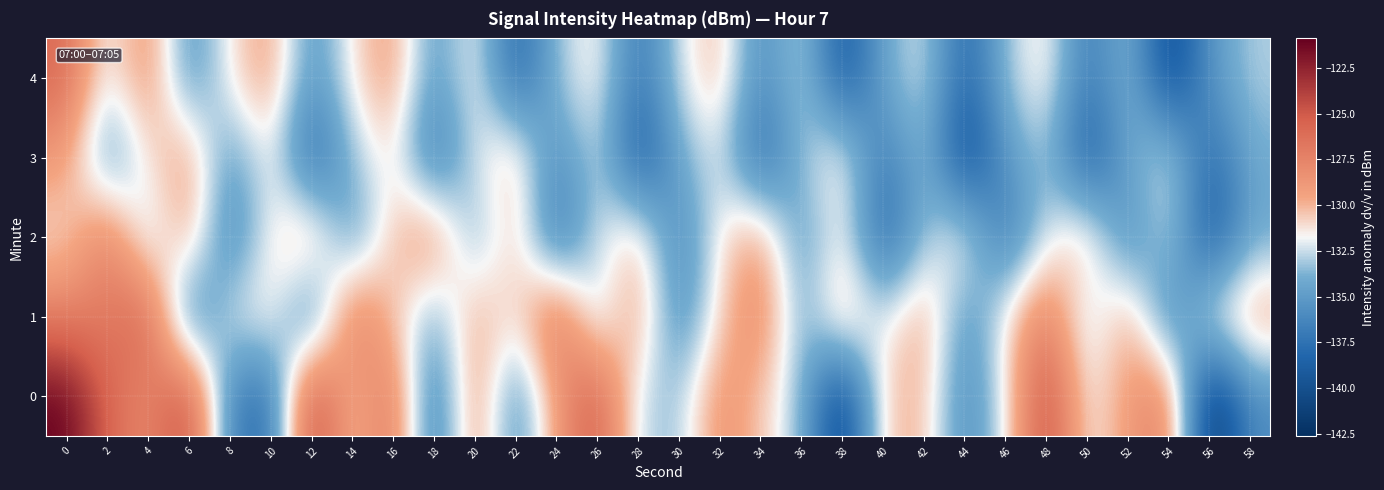

Reading left to right, list all the values displayed in this chart.

0: 0=-120.9	2=-125.6	4=-128.1	6=-123.8	8=-136.7	10=-138.2	12=-123.4	14=-130.8	16=-126.3	18=-137.7	20=-128.0	22=-136.1	24=-129.0	26=-124.8	28=-132.8	30=-133.4	32=-128.2	34=-130.5	36=-133.3	38=-141.7	40=-130.4	42=-129.9	44=-136.3	46=-132.0	48=-123.7	50=-132.0	52=-129.0	54=-127.0	56=-142.6	58=-135.9
1: 0=-127.2	2=-127.3	4=-125.0	6=-137.3	8=-132.0	10=-130.9	12=-137.3	14=-126.4	16=-130.5	18=-134.4	20=-129.3	22=-131.6	24=-125.8	26=-133.5	28=-128.7	30=-136.2	32=-130.9	34=-127.3	36=-134.6	38=-129.2	40=-132.5	42=-128.9	44=-135.7	46=-131.2	48=-126.8	50=-133.5	52=-129.0	54=-136.8	56=-131.3	58=-128.9
2: 0=-131.2	2=-126.8	4=-133.5	6=-129.0	8=-136.8	10=-131.3	12=-128.9	14=-135.7	16=-130.2	18=-127.8	20=-134.5	22=-130.0	24=-137.8	26=-132.3	28=-129.9	30=-136.7	32=-131.2	34=-128.8	36=-135.5	38=-131.0	40=-138.8	42=-133.3	44=-130.9	46=-137.7	48=-132.2	50=-129.8	52=-136.5	54=-132.0	56=-139.8	58=-134.3
3: 0=-128.9	2=-135.7	4=-131.2	6=-128.8	8=-135.5	10=-131.0	12=-138.8	14=-133.3	16=-130.9	18=-137.7	20=-132.2	22=-129.8	24=-136.5	26=-132.0	28=-139.8	30=-134.3	32=-131.9	34=-138.7	36=-133.2	38=-130.8	40=-137.5	42=-133.0	44=-140.8	46=-135.3	48=-132.9	50=-139.7	52=-134.2	54=-131.8	56=-138.5	58=-134.0
4: 0=-125.8	2=-132.5	4=-128.0	6=-135.8	8=-131.3	10=-128.9	12=-135.7	14=-131.2	16=-128.8	18=-135.5	20=-131.0	22=-138.8	24=-133.3	26=-130.9	28=-137.7	30=-132.2	32=-129.8	34=-136.5	36=-132.0	38=-139.8	40=-134.3	42=-131.9	44=-138.7	46=-133.2	48=-130.8	50=-137.5	52=-133.0	54=-140.8	56=-135.3	58=-132.9